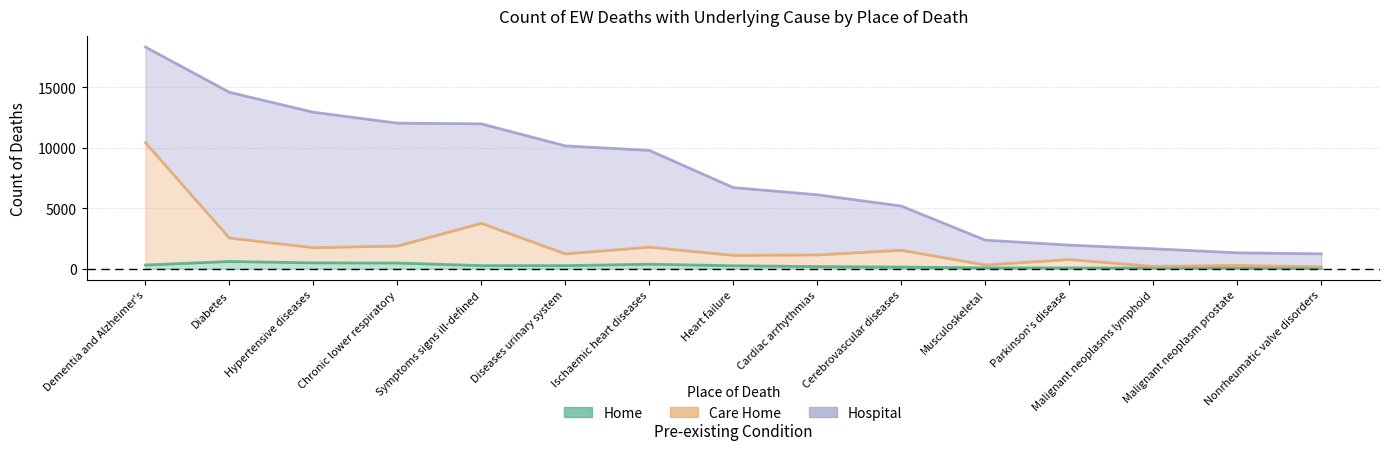

What is the total value across all series at Symptoms signs ill-defined?

4005